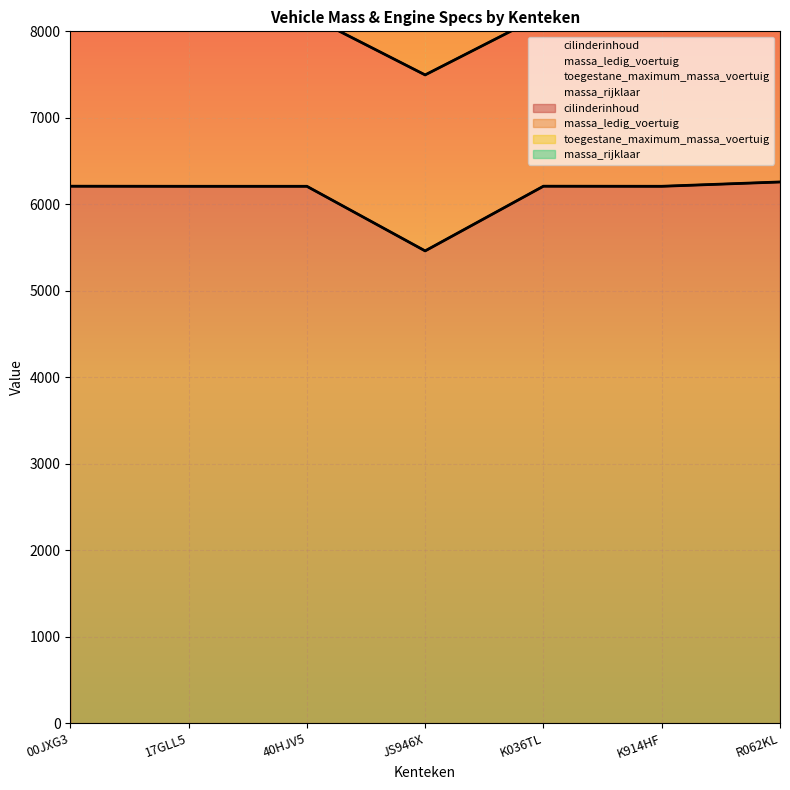

In massa_rijklaar, how many points are higher than both neighbors (excluding endpoints)?

1